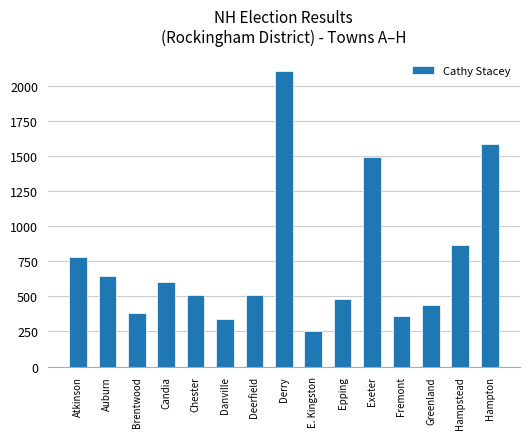

True or false: the data shows 1587 at Hampton.

True